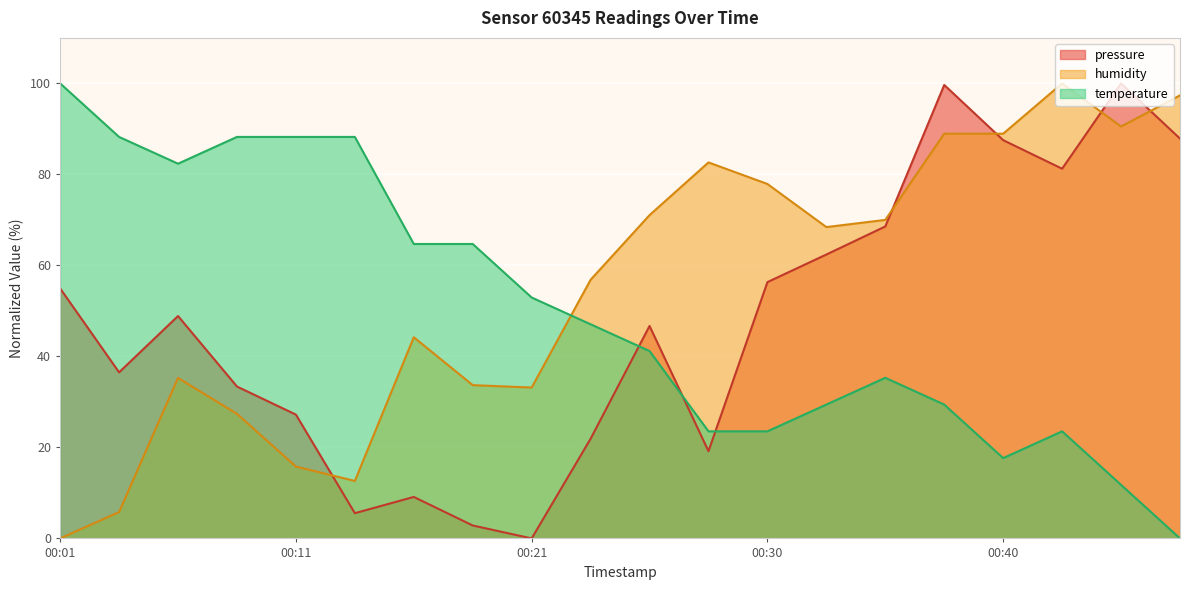

The humidity series shows 88.9 at 00:38. True or false?

True